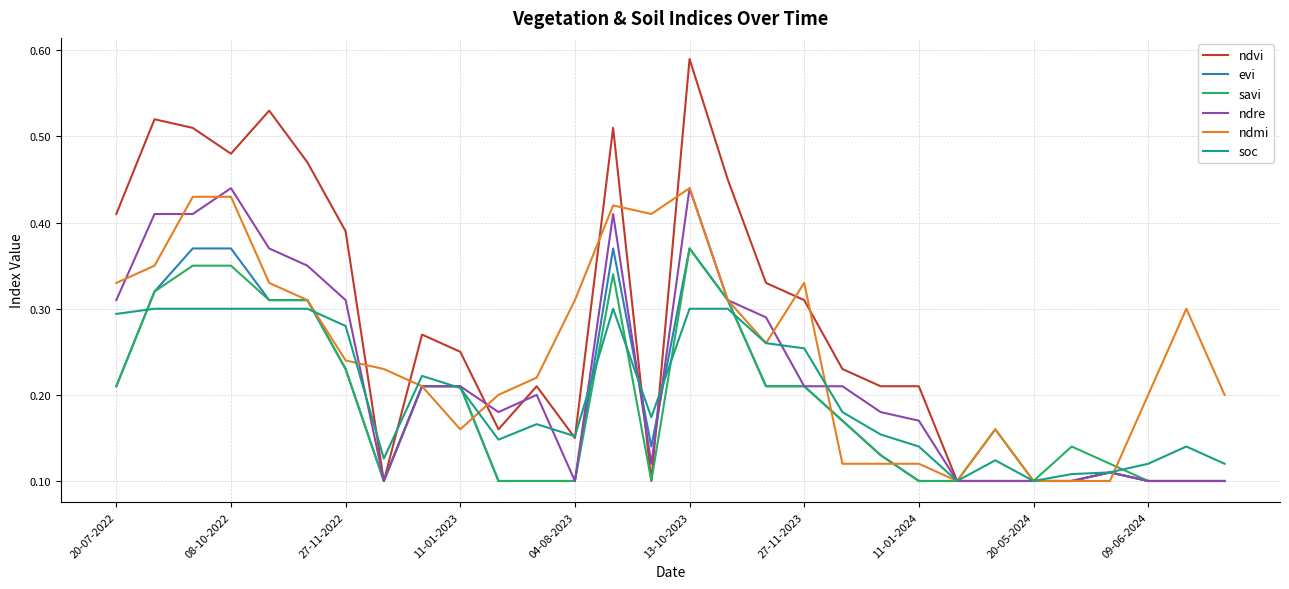

Which series has the largest total across all categories?

ndvi